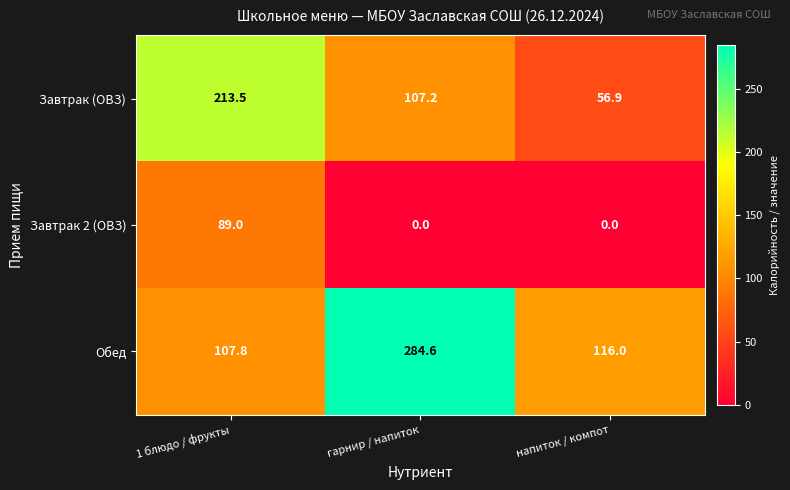

Reading right to left, extract all data points from this chart.

Завтрак (ОВЗ): напиток / компот=56.9	гарнир / напиток=107.2	1 блюдо / фрукты=213.5
Завтрак 2 (ОВЗ): напиток / компот=0.0	гарнир / напиток=0.0	1 блюдо / фрукты=89.0
Обед: напиток / компот=116.0	гарнир / напиток=284.6	1 блюдо / фрукты=107.8